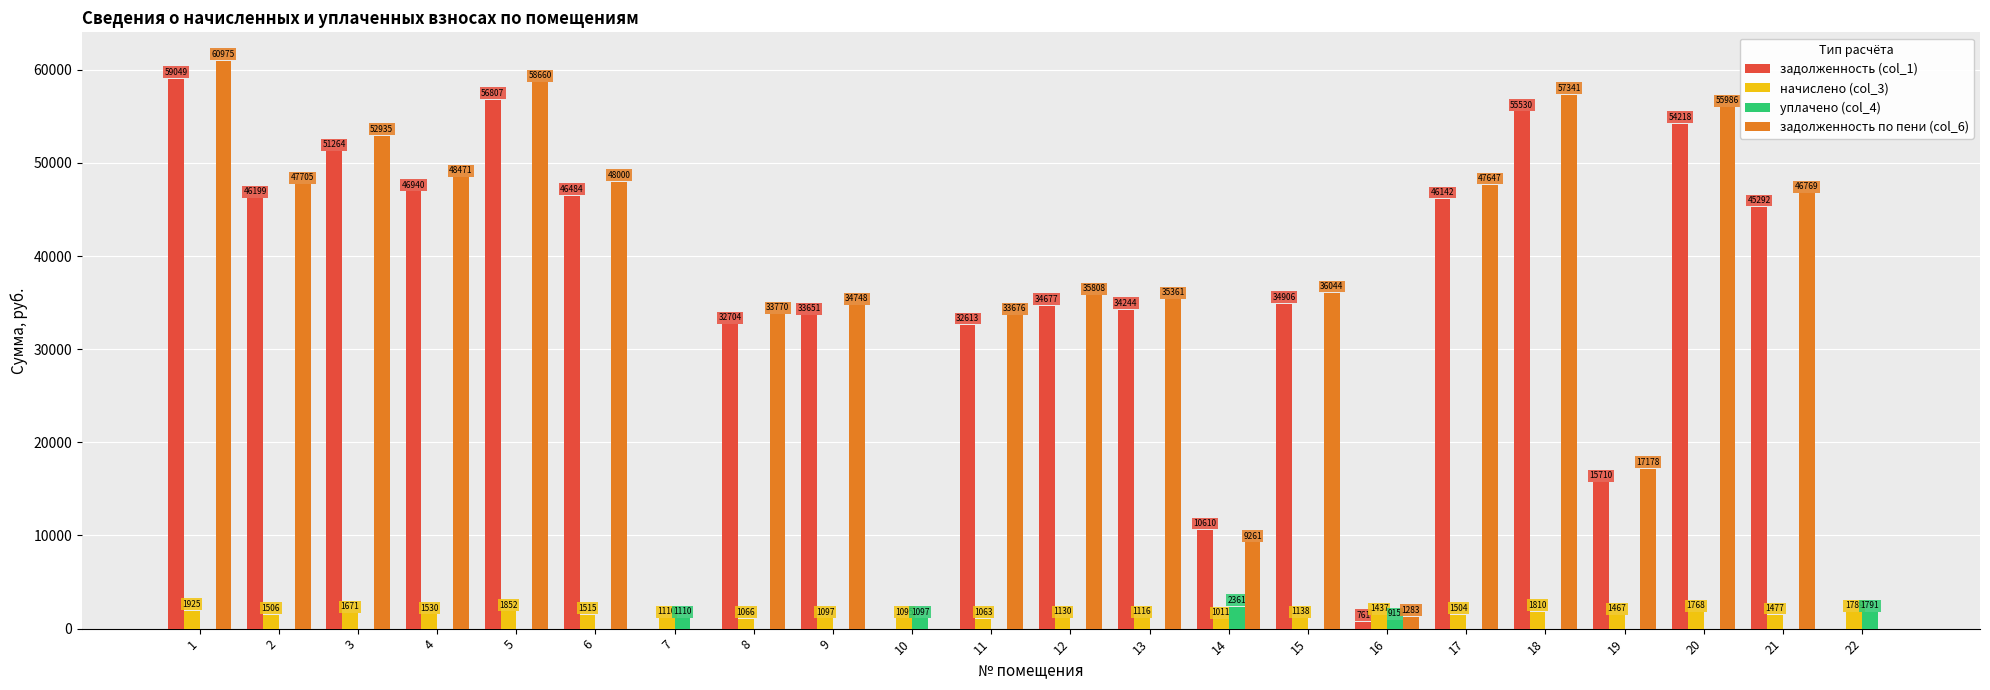

How many values in the начислено (col_3) series exceed 1477?

11